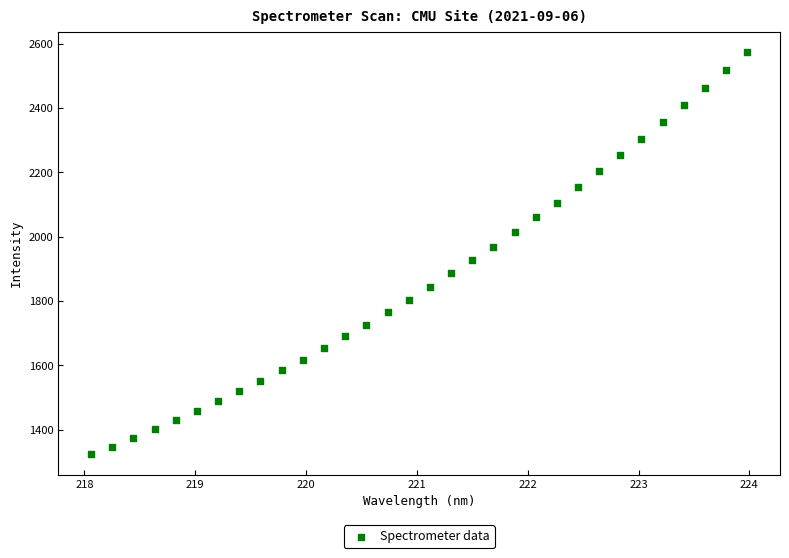

What is the range of Y values (max minus min)?

1251.3